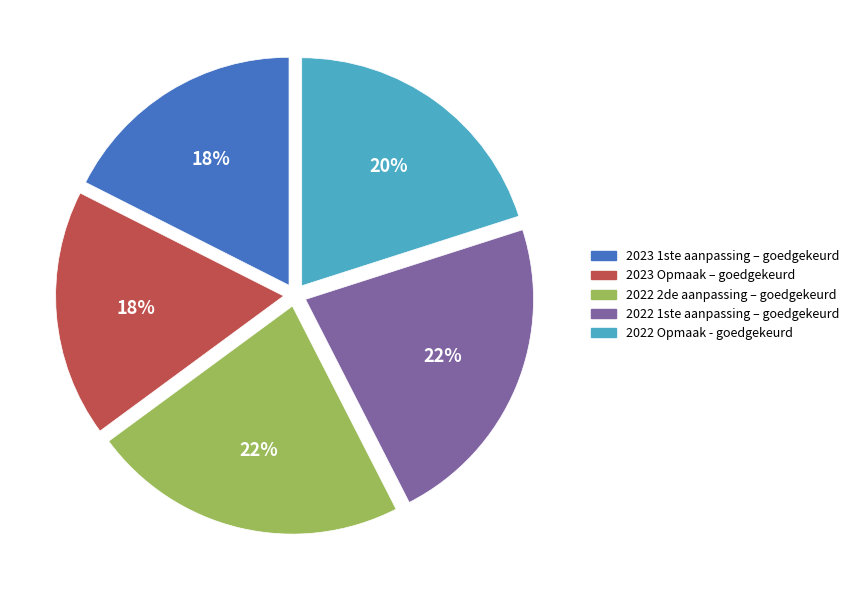

Is the sum of 2023 Opmaak – goedgekeurd and 2022 1ste aanpassing – goedgekeurd greater than half?

No